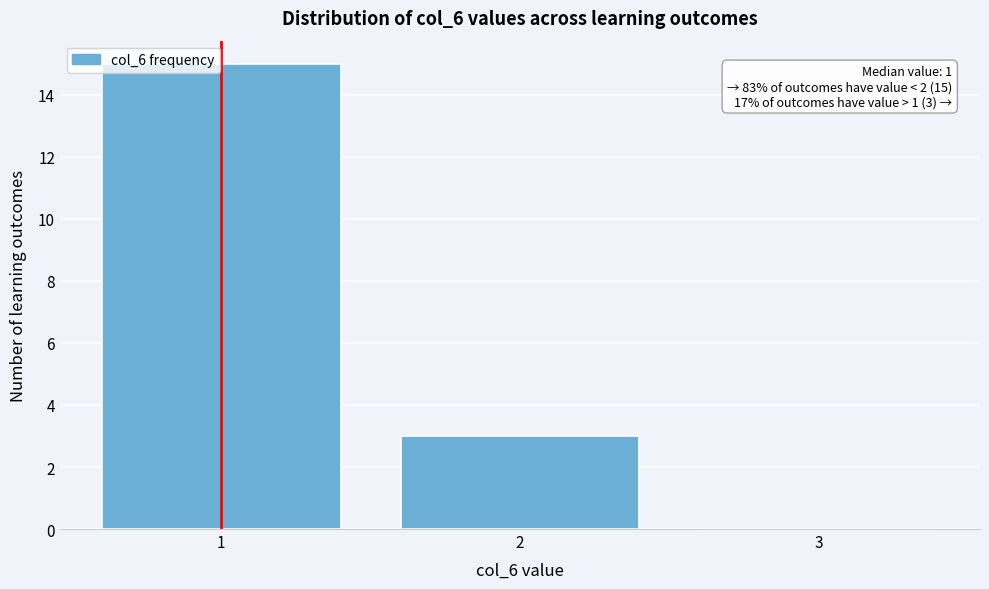

Reading left to right, what are all the values shown in this chart?

1=15	2=3	3=0